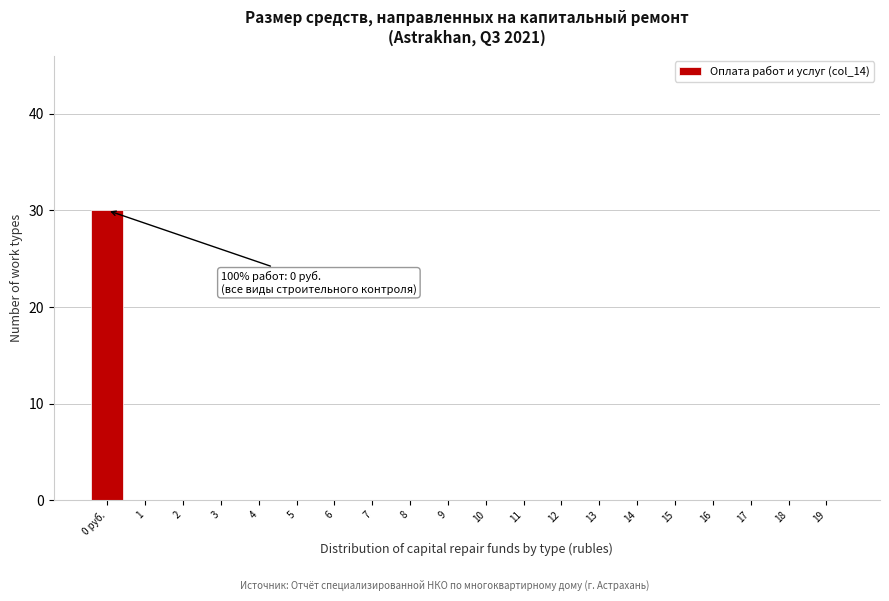

Reading left to right, extract all data points from this chart.

0 руб.=30	1=0	2=0	3=0	4=0	5=0	6=0	7=0	8=0	9=0	10=0	11=0	12=0	13=0	14=0	15=0	16=0	17=0	18=0	19=0